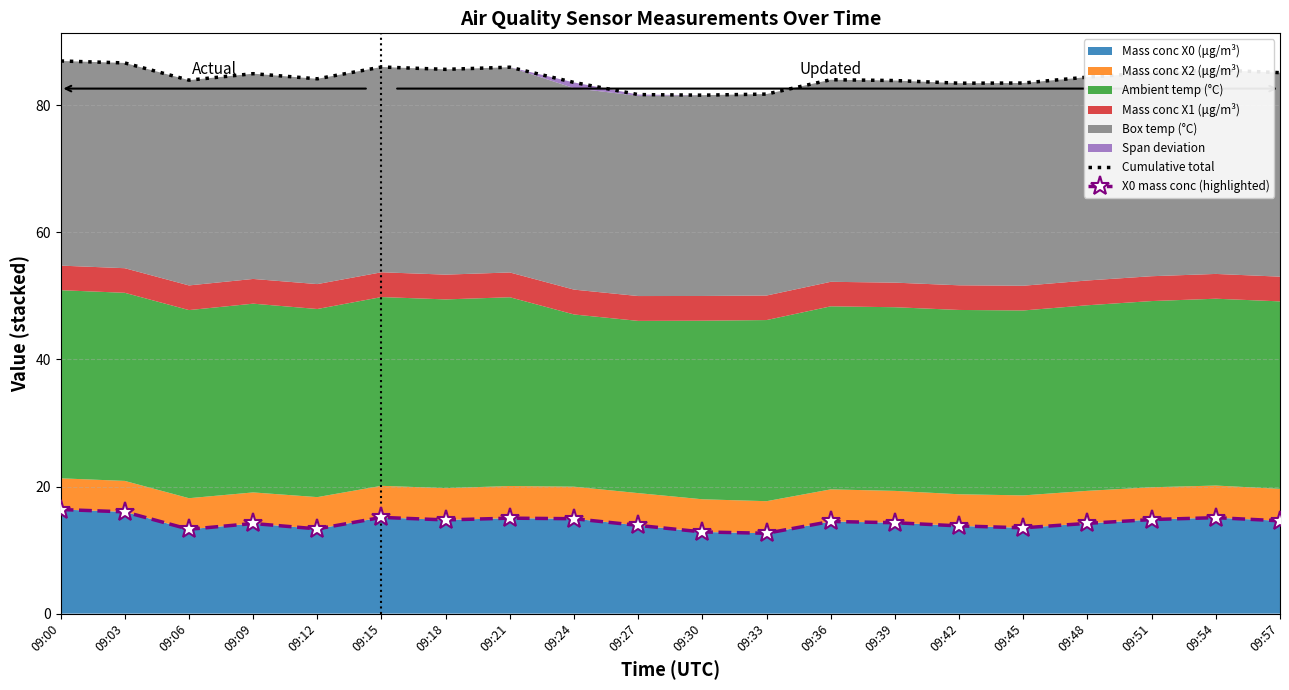

True or false: Cumulative total has a value of 83.5 at 09:45.

True